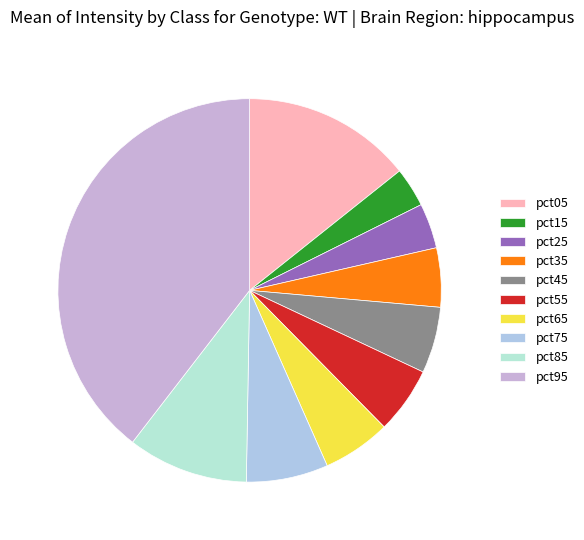

To the nearest percent, what is the difference between the largest and smallest slice percentages?

36%